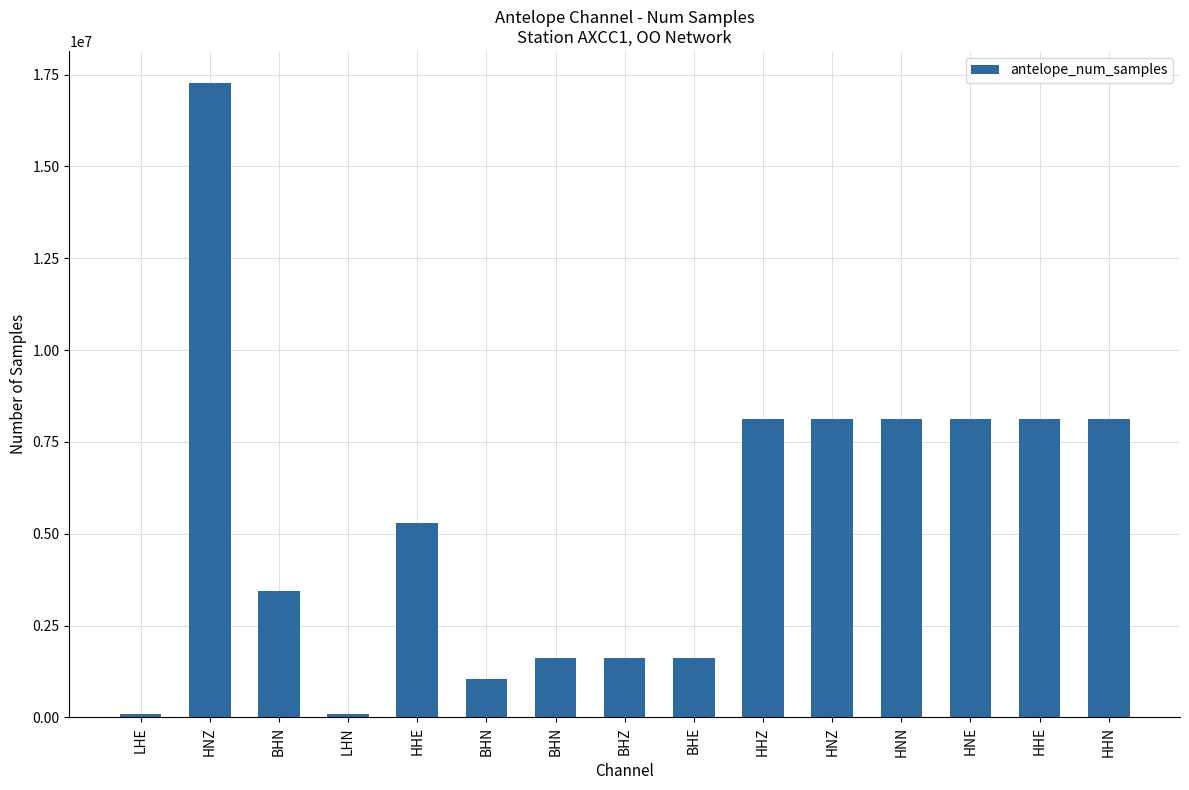

How many bars are there in total?

15